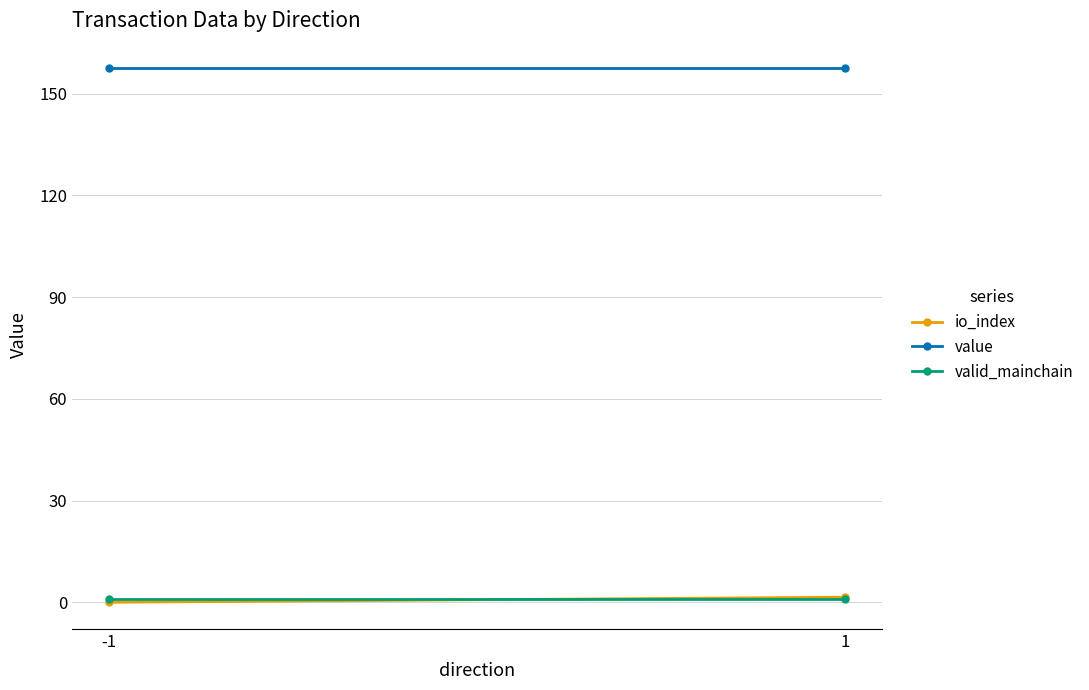

At which category is the sum across all series the highest?

1